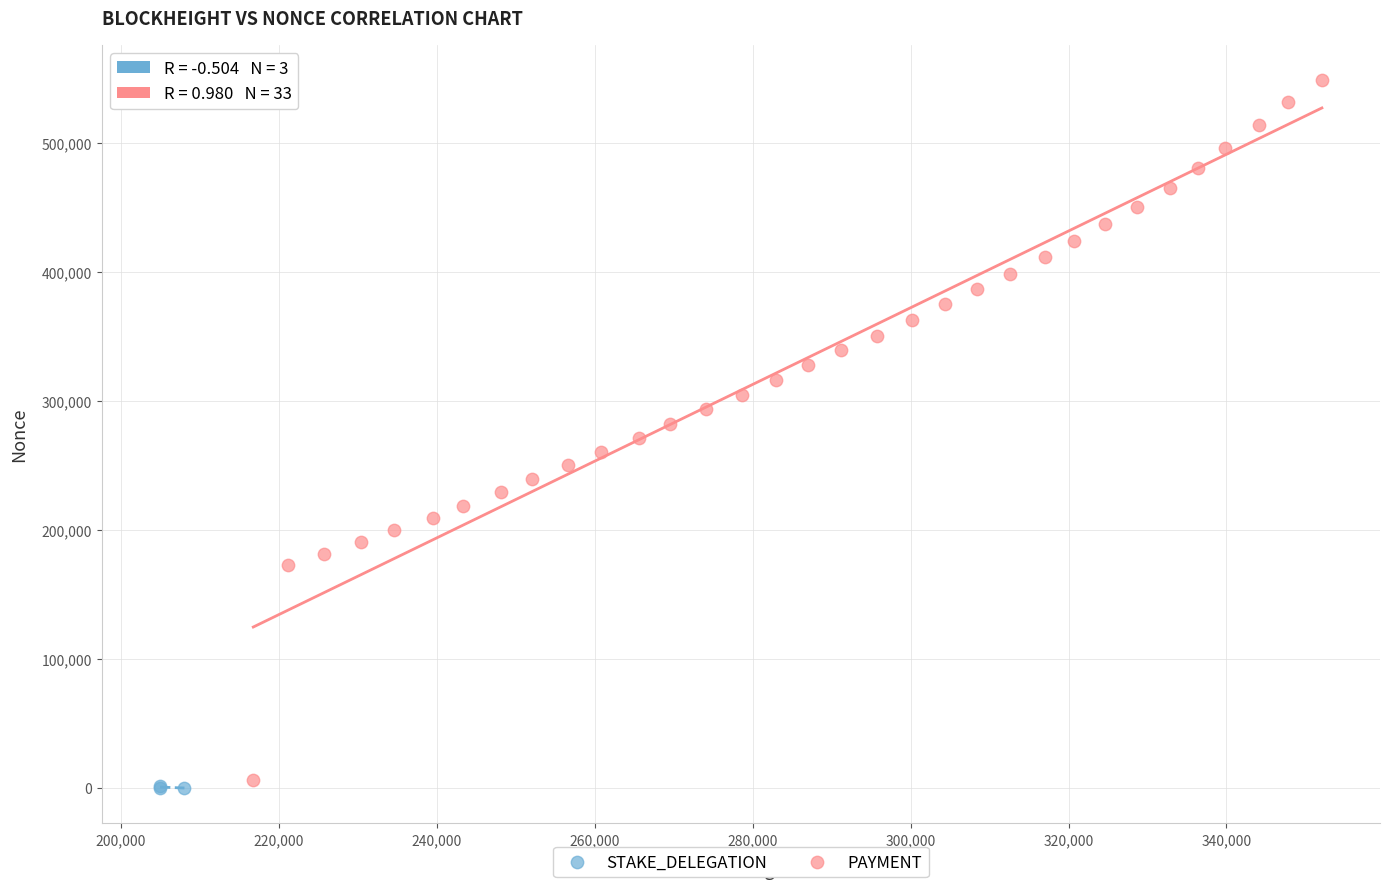

Which series contains the highest Y value?

PAYMENT